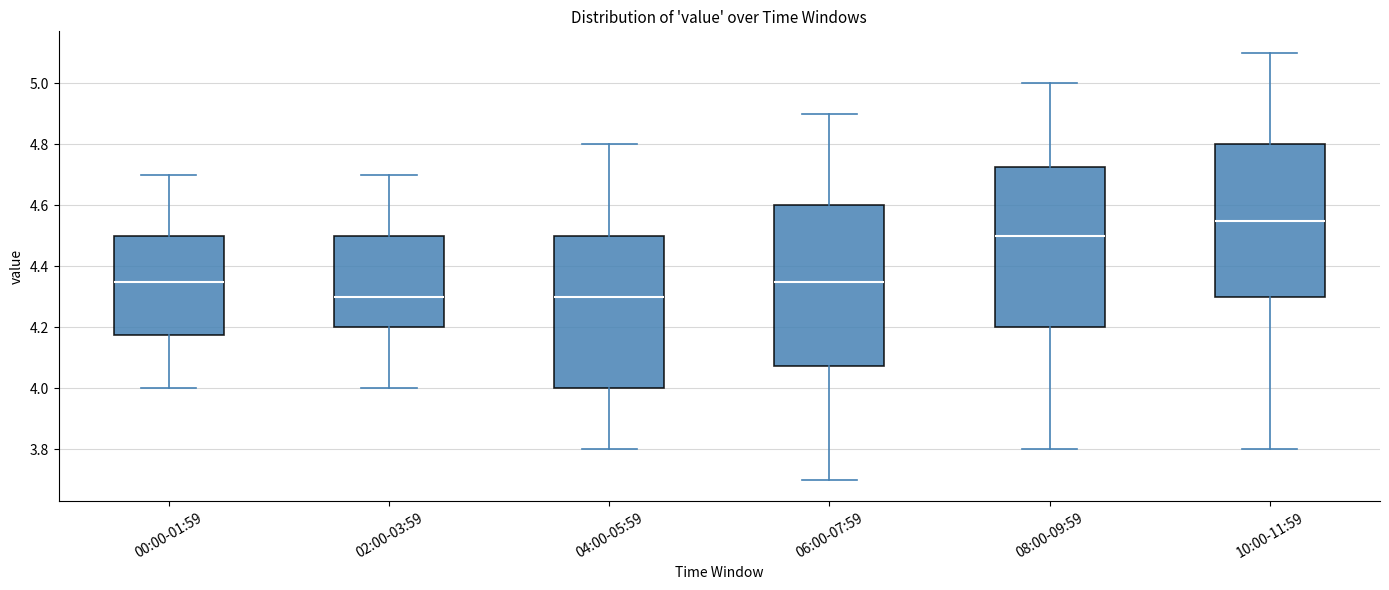

Reading left to right, read every box against the y-axis: the position of its median line, the range the box covers, and the ends of its whiskers. The values are not printed on the chart, so give them approximately, as read against the axis.

00:00-01:59: median 4.36, box 4.18 to 4.50, whiskers 4.00 to 4.70
02:00-03:59: median 4.30, box 4.20 to 4.50, whiskers 4.00 to 4.70
04:00-05:59: median 4.30, box 4.00 to 4.50, whiskers 3.80 to 4.80
06:00-07:59: median 4.36, box 4.08 to 4.60, whiskers 3.70 to 4.90
08:00-09:59: median 4.50, box 4.20 to 4.72, whiskers 3.80 to 5.00
10:00-11:59: median 4.56, box 4.30 to 4.80, whiskers 3.80 to 5.10